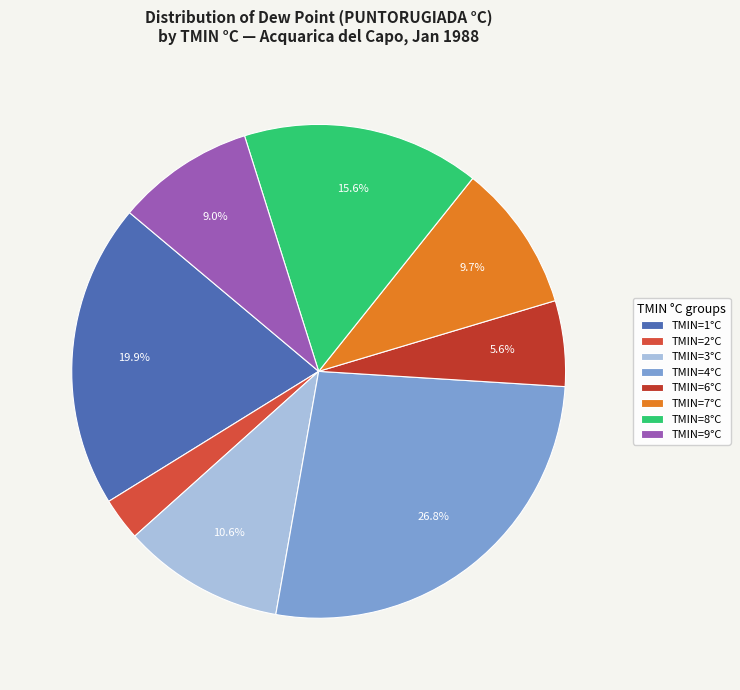

Count the number of slices in the pie.

8